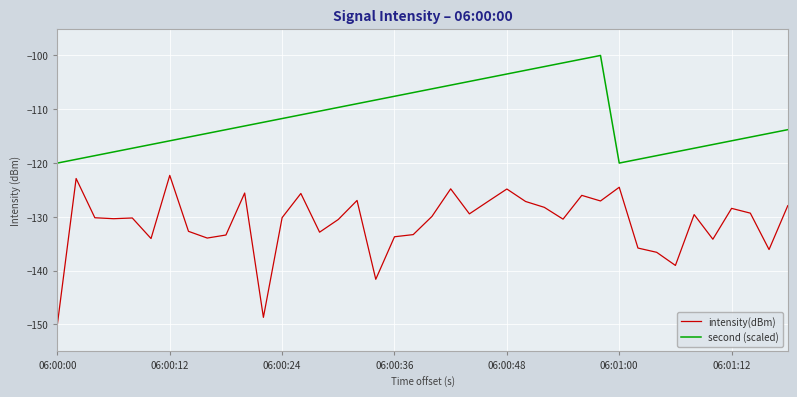

Which series has the widest spread of values?

intensity(dBm)